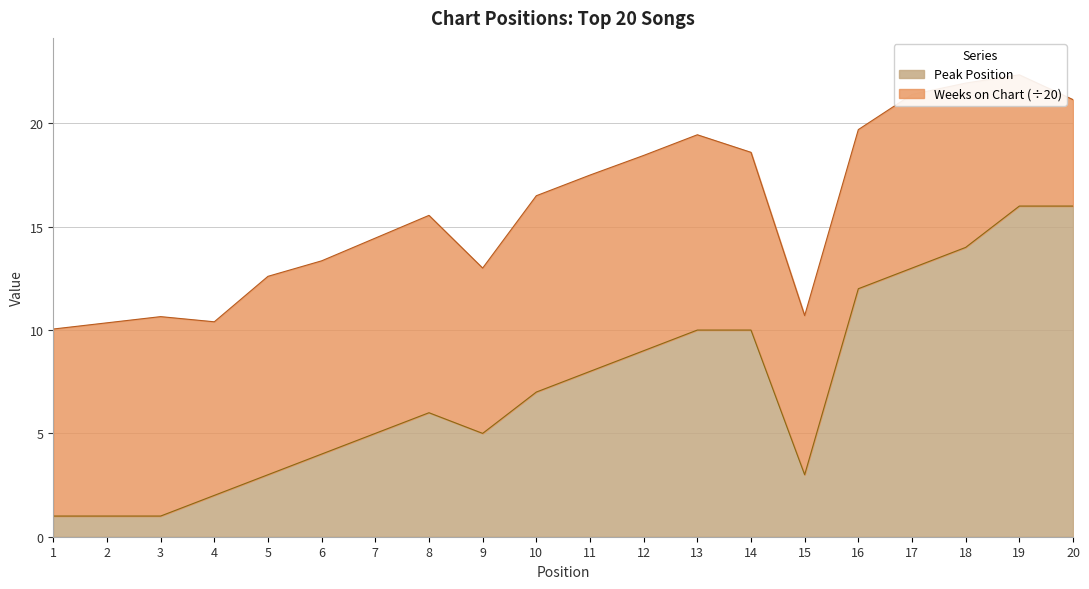

What is the smallest value displayed?

1